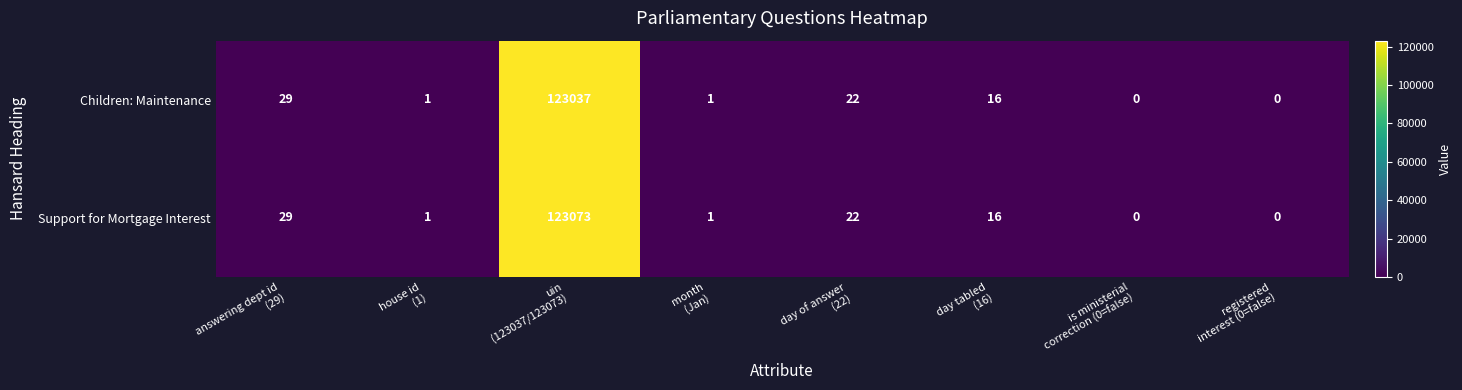

Reading right to left, list all the values displayed in this chart.

Children: Maintenance: 0	0	16	22	1	123037	1	29
Support for Mortgage Interest: 0	0	16	22	1	123073	1	29